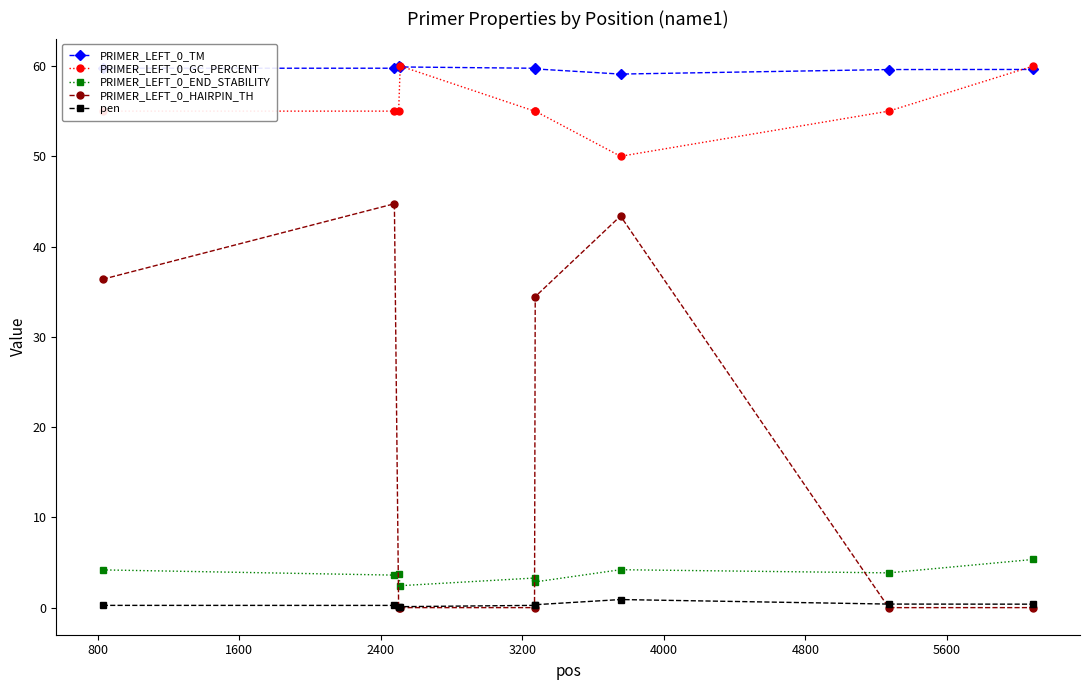

True or false: PRIMER_LEFT_0_END_STABILITY and PRIMER_LEFT_0_GC_PERCENT cross at least once.

False